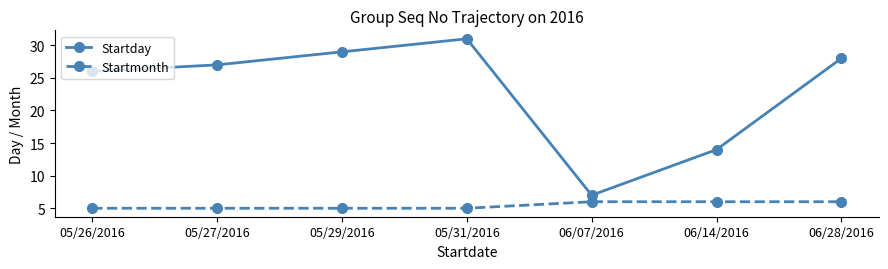

True or false: Startmonth and Startday cross at least once.

False